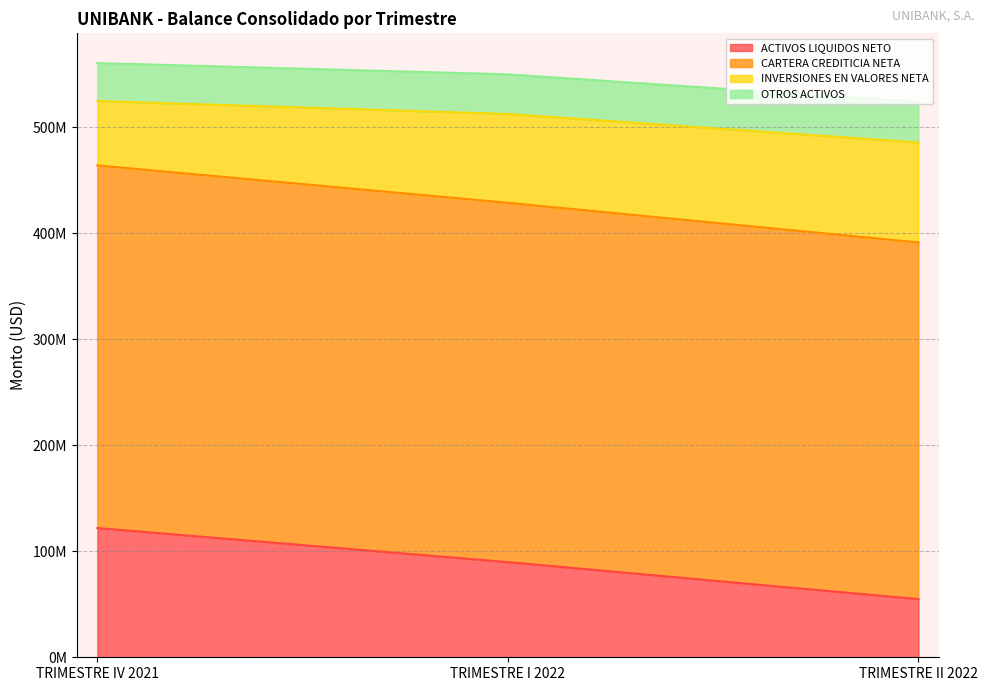

Which series has the largest total across all categories?

CARTERA CREDITICIA NETA